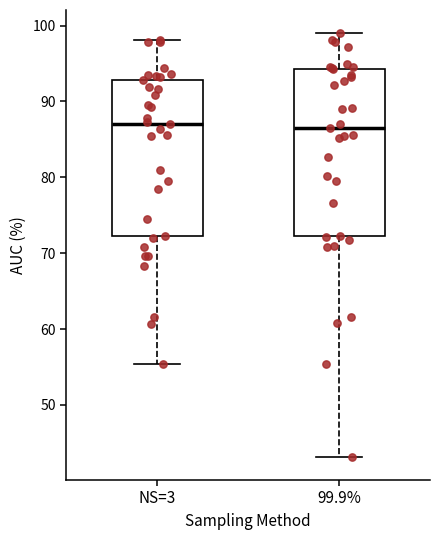

Where does the median line of the box for NS=3 sit on the y-axis? The values are not printed on the chart, so give them approximately, as read against the axis.

87